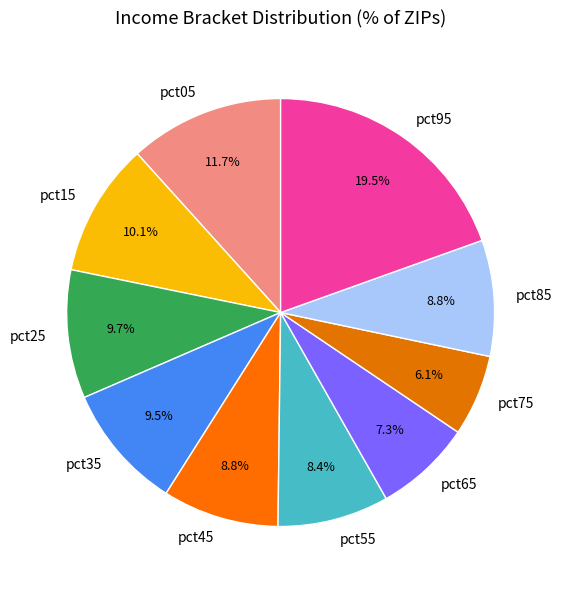

How much of the chart is everything except pct25?

90.3%